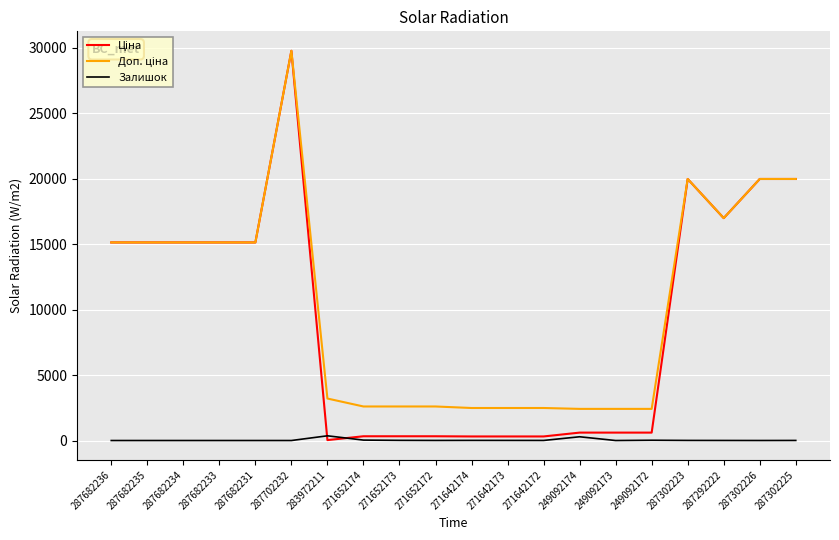

At which category does the chart reach its peak across all series?

287702232